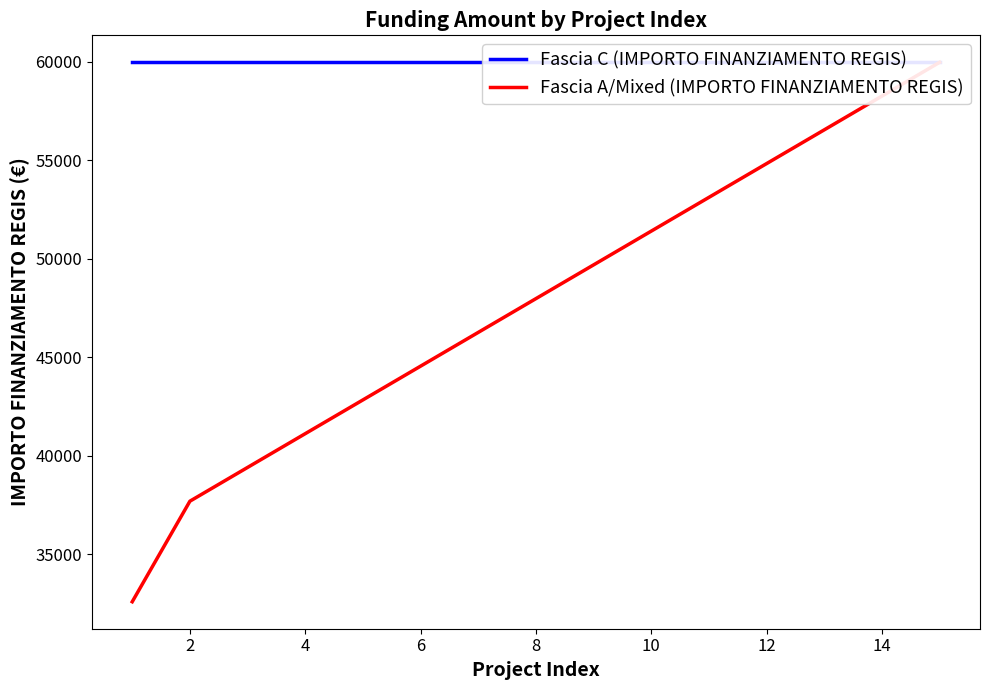

True or false: Fascia A/Mixed (IMPORTO FINANZIAMENTO REGIS) and Fascia C (IMPORTO FINANZIAMENTO REGIS) cross at least once.

False